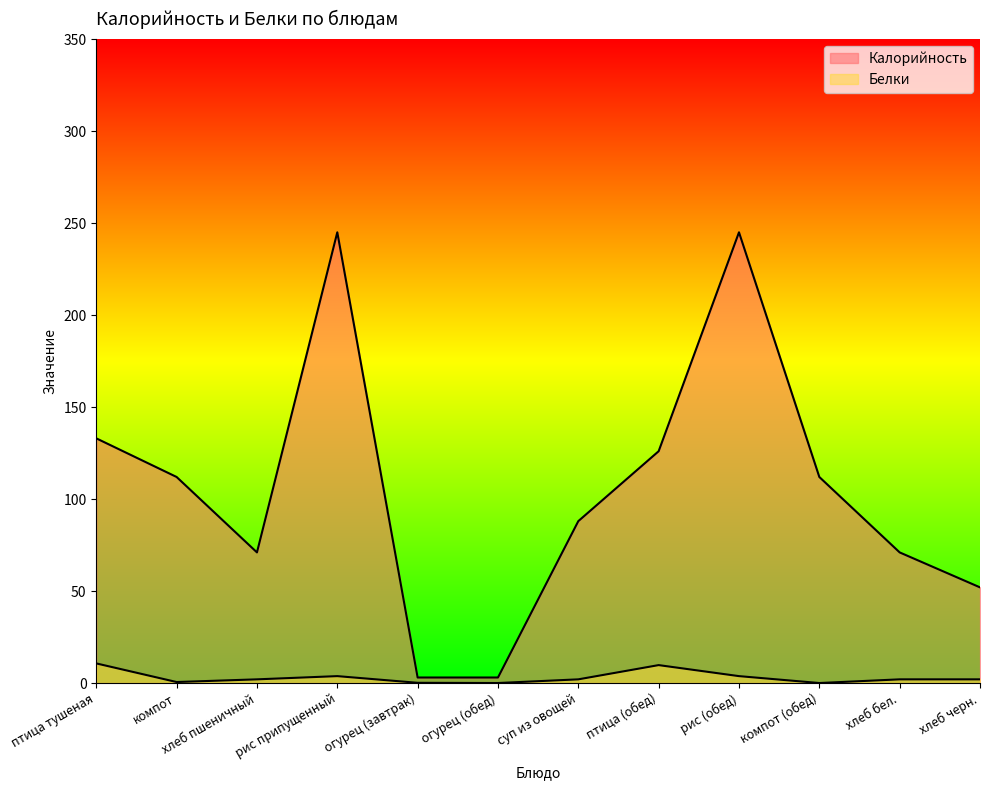

The value of Калорийность at компот (обед) is 34.8. True or false?

False